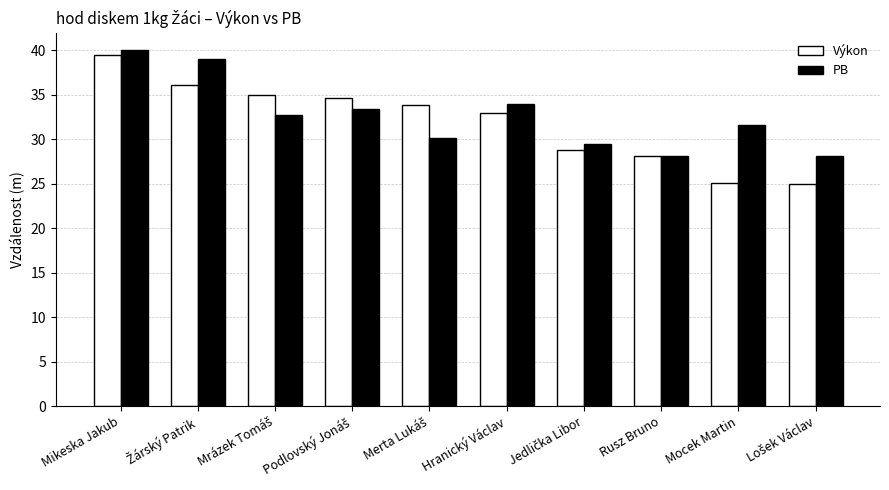

Which series has the widest spread of values?

Výkon